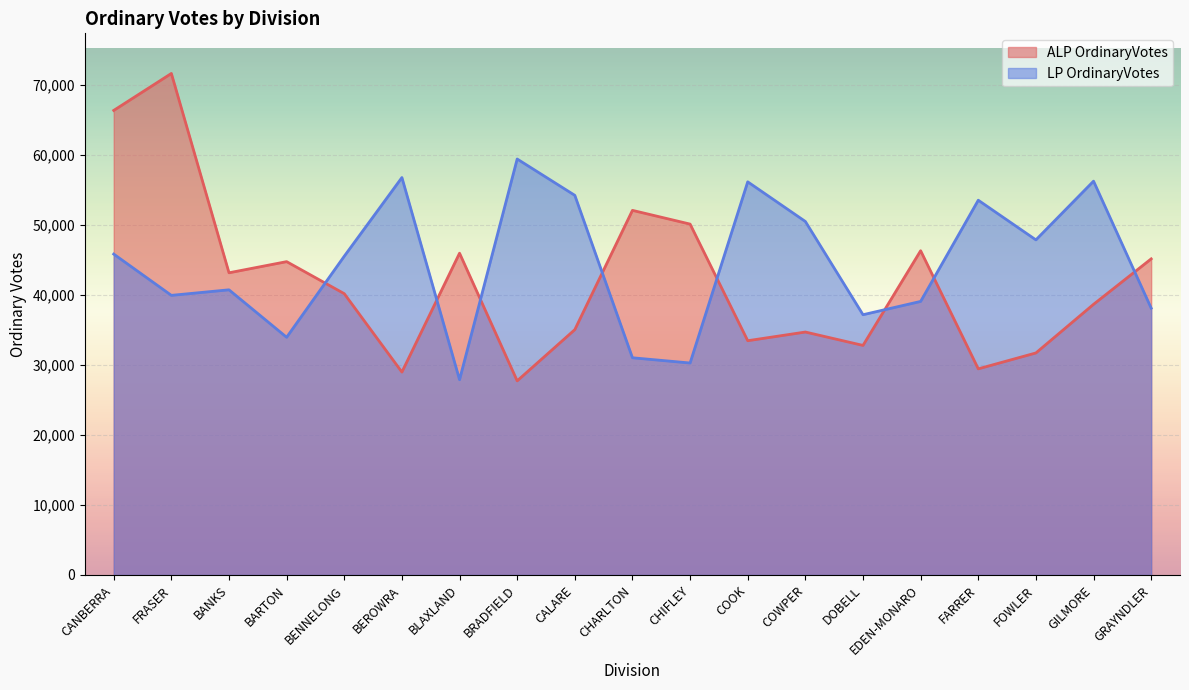

In ALP OrdinaryVotes, how many points are higher than both neighbors (excluding endpoints)?

6